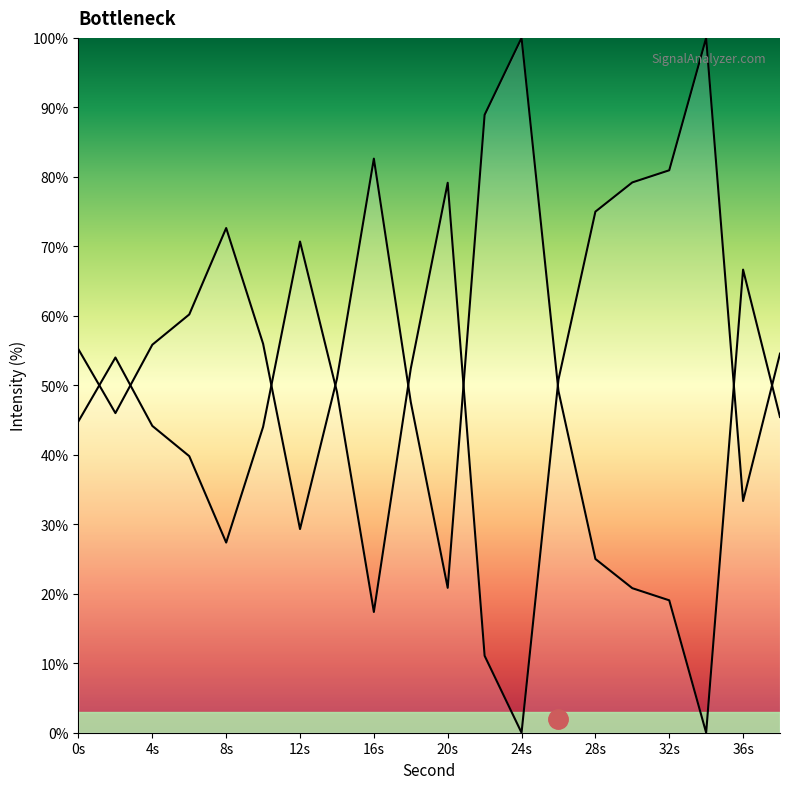

Reading right to left, transcribe all the data shown in this chart.

54.6	33.4	100.0	80.9	79.2	75.0	50.8	0.0	11.1	79.1	52.4	17.4	49.1	70.7	44.0	27.4	39.8	44.2	54.0	44.8